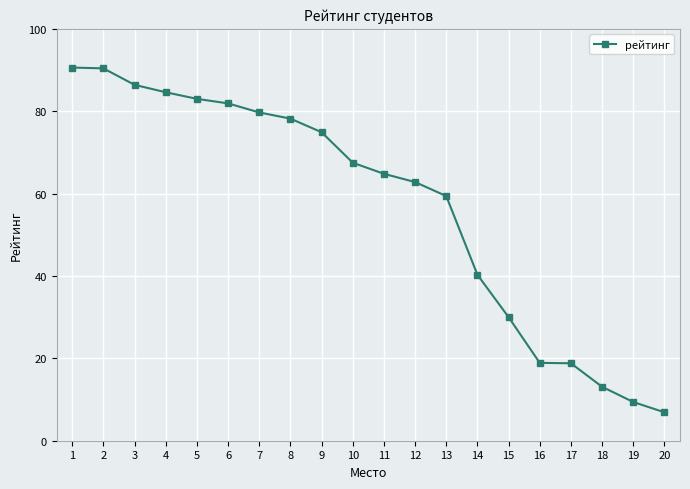

What is the difference between the maximum and minimum values?

83.7